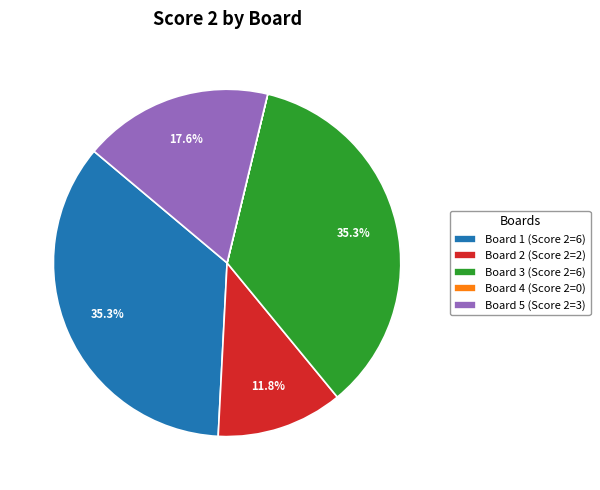

Approximately how many times larger is the value at Board 1 (Score 2=6) compared to Board 3 (Score 2=6)?

1.0